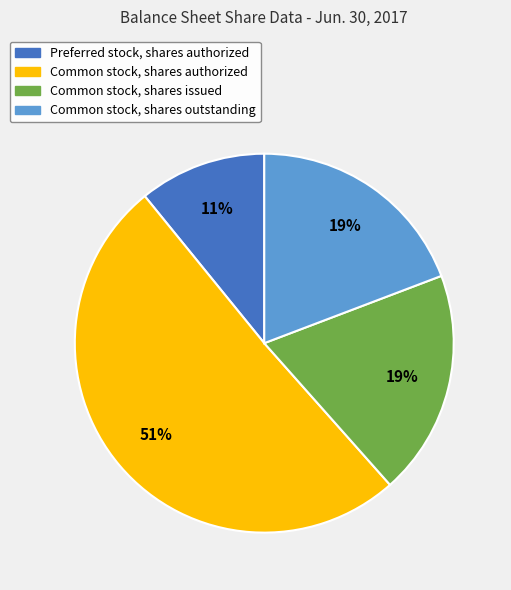

Is there any slice that represents more than half of the pie?

Yes